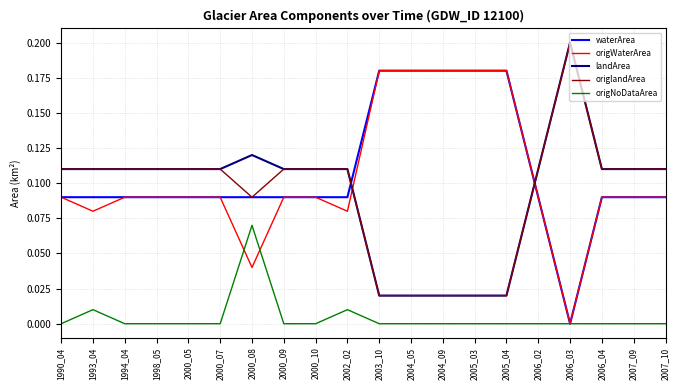

How many categories are shown in the chart?

20